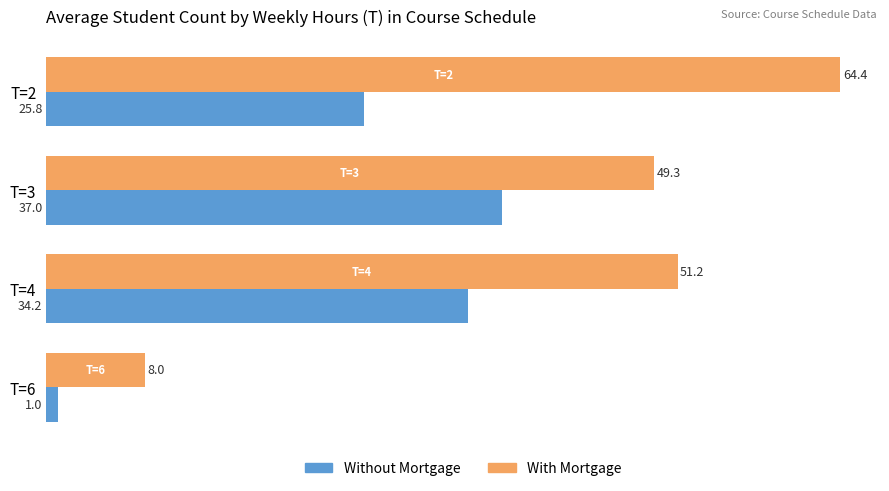

Which series has the largest total across all categories?

With Mortgage